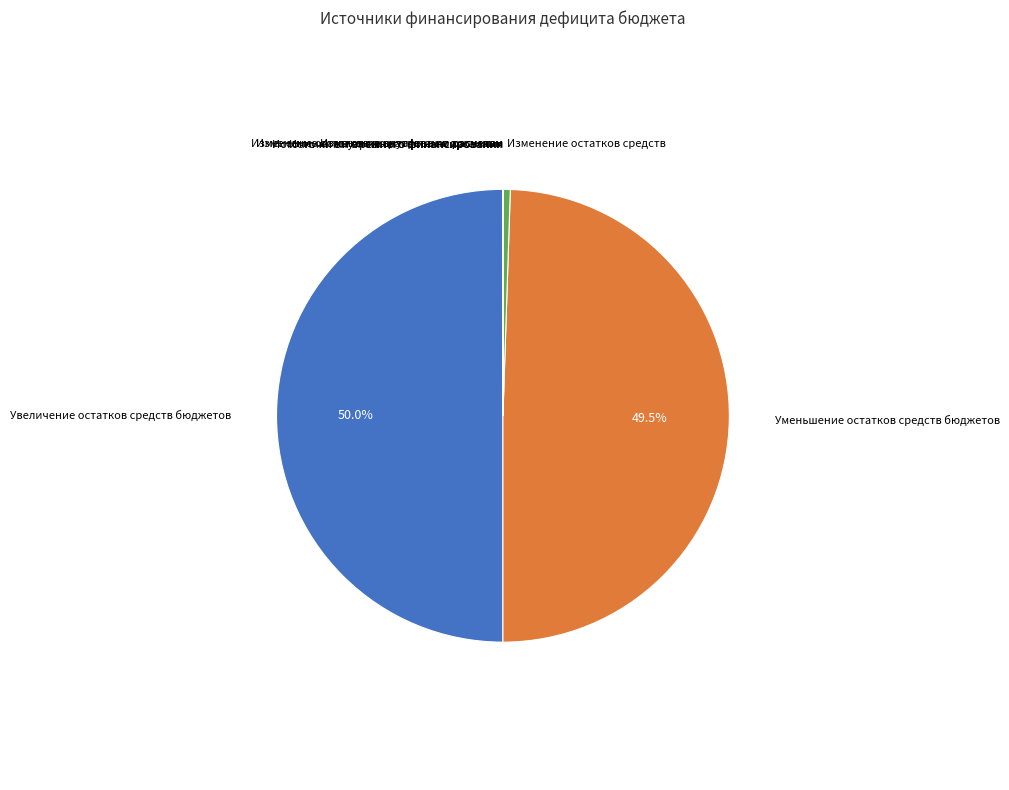

Is Уменьшение остатков средств бюджетов the majority of the pie?

No